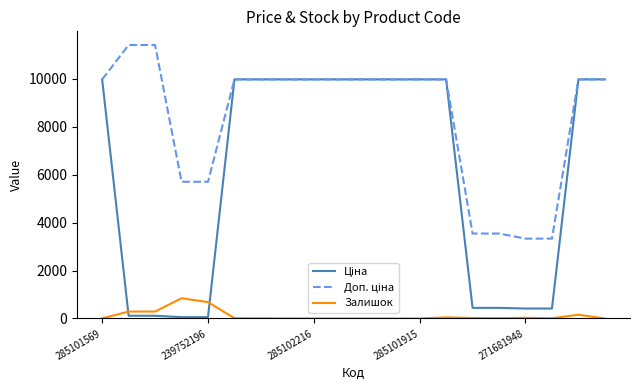

How many lines are shown in the chart?

3